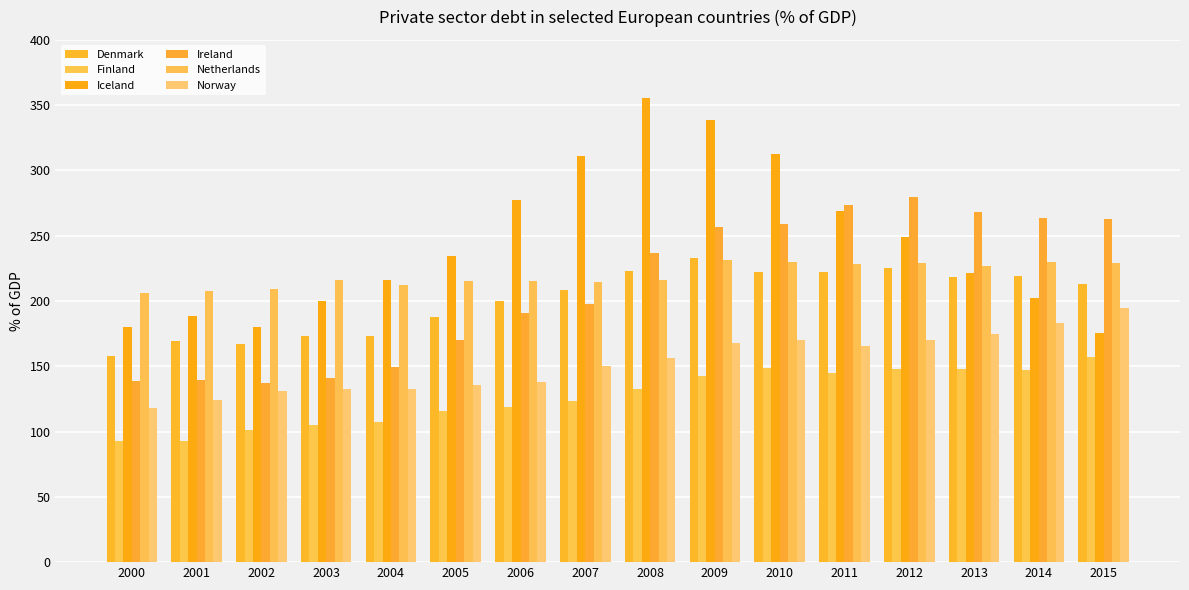

Reading left to right, transcribe all the data shown in this chart.

Denmark: 158.1	169.1	167.1	173.3	173.1	187.7	199.9	208.4	222.8	233.3	222.1	222.6	225.5	218.5	218.8	212.8
Finland: 93.0	92.6	101.2	104.9	107.6	115.9	119.2	123.6	132.7	142.8	148.5	145.0	148.3	147.7	147.3	157.1
Iceland: 179.8	188.2	180.1	199.8	216.4	234.2	277.6	311.4	355.4	338.4	312.3	268.7	249.4	221.7	202.2	175.3
Ireland: 139.0	139.4	137.5	141.1	149.5	170.3	190.5	197.8	236.6	256.5	259.2	273.2	279.8	267.8	263.3	263.0
Netherlands: 206.3	207.3	208.9	215.9	212.4	215.5	215.3	214.9	216.3	231.4	229.5	228.1	229.1	226.9	229.6	228.8
Norway: 117.9	124.0	131.0	132.8	132.3	135.6	137.9	150.4	156.7	167.5	170.3	165.8	170.0	174.7	183.3	194.7